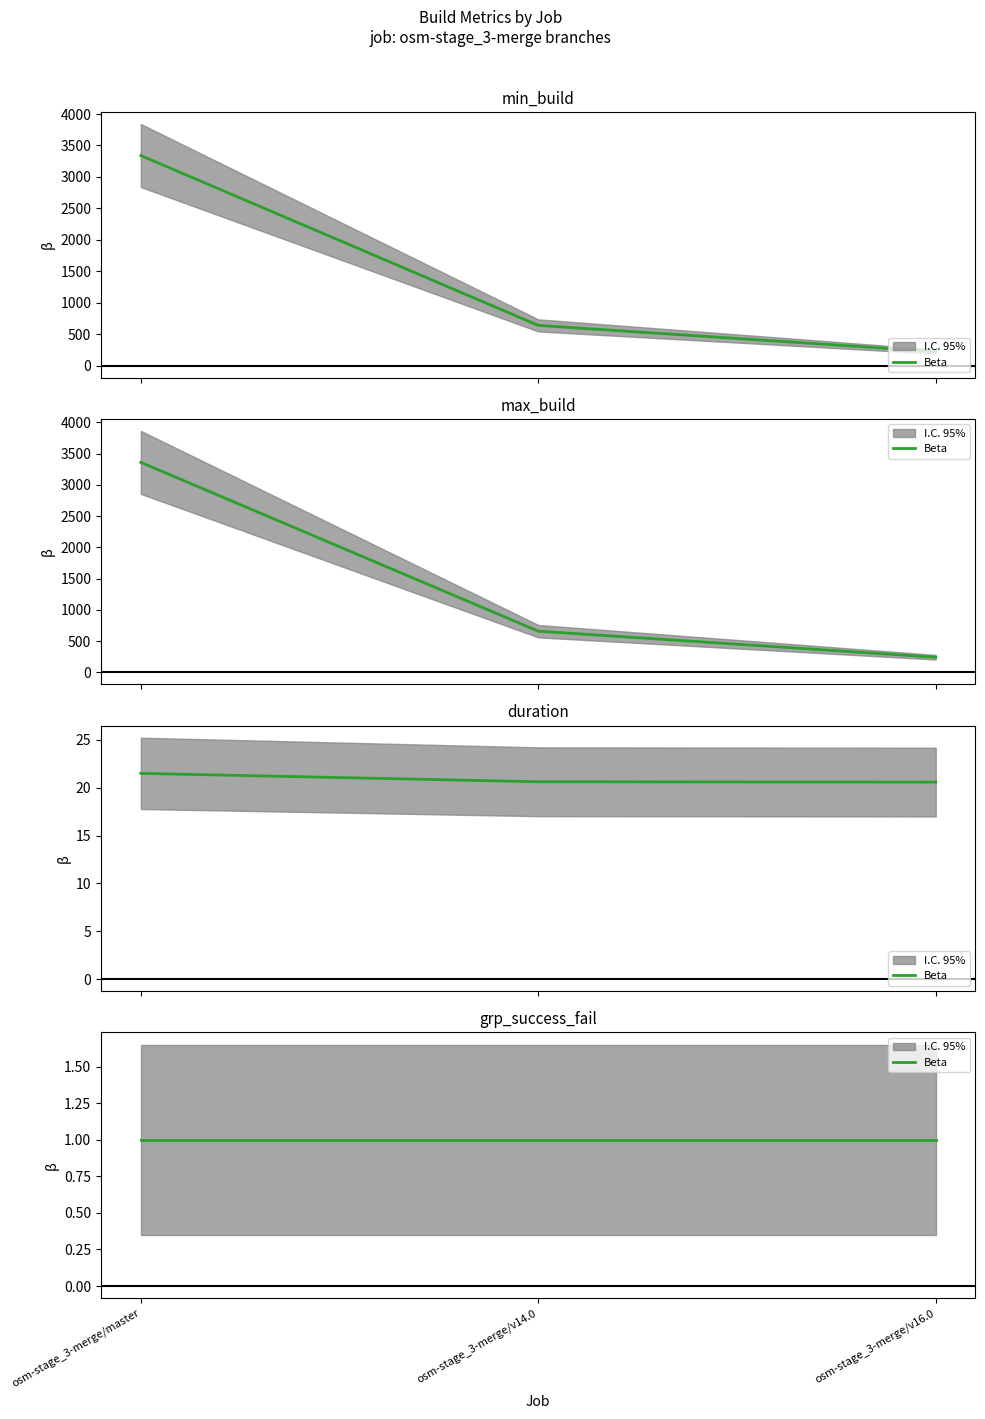

How many categories are shown in the chart?

3